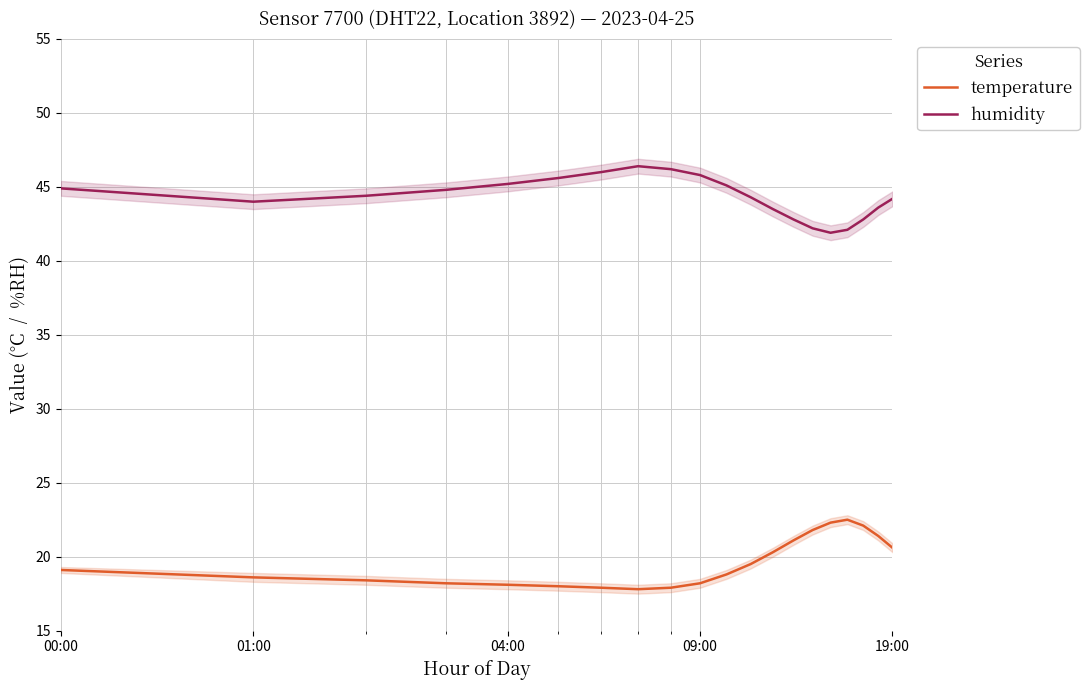

True or false: temperature and humidity intersect in this chart.

False